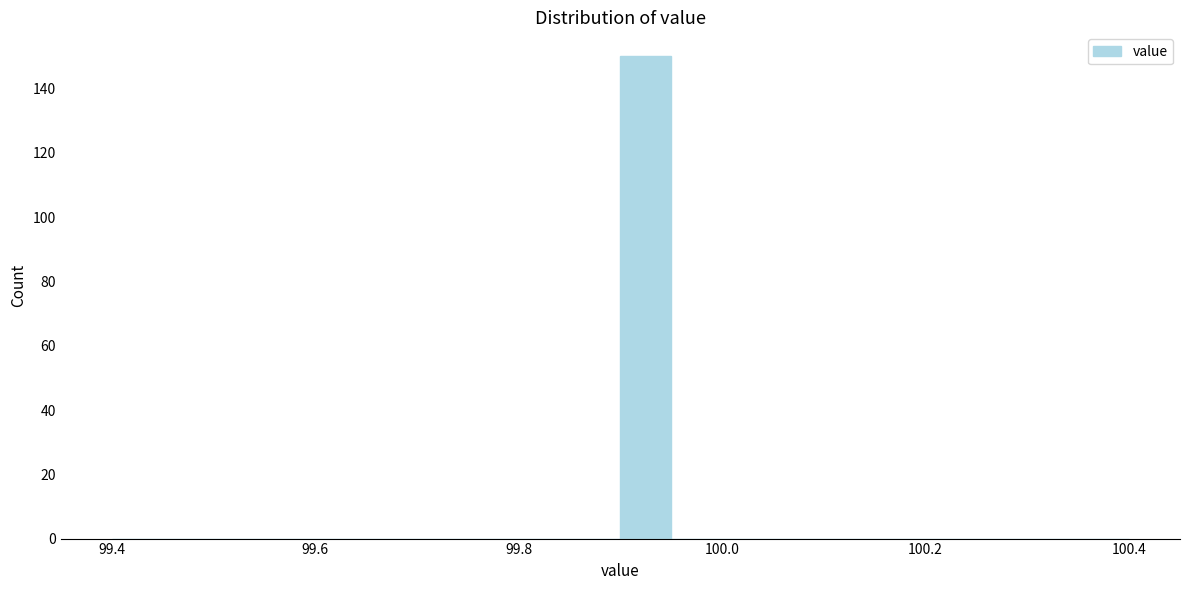

Read against the x-axis, roughly where is the centre of the tallest bar?

99.92